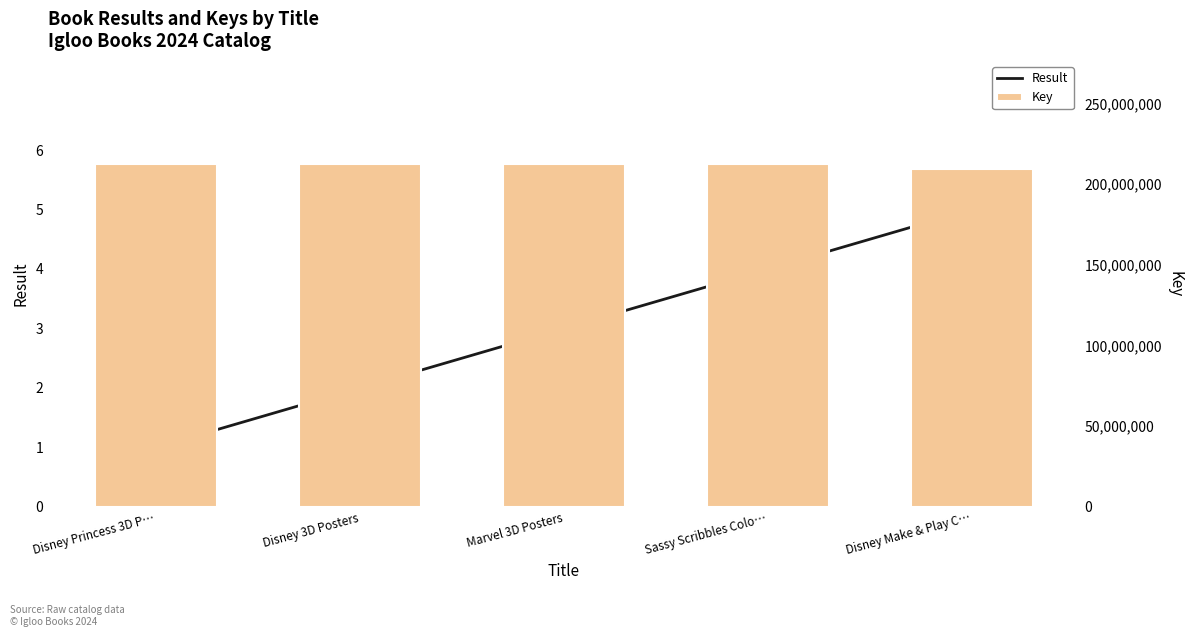

At how many categories does at least one series exceed 131853609?

5